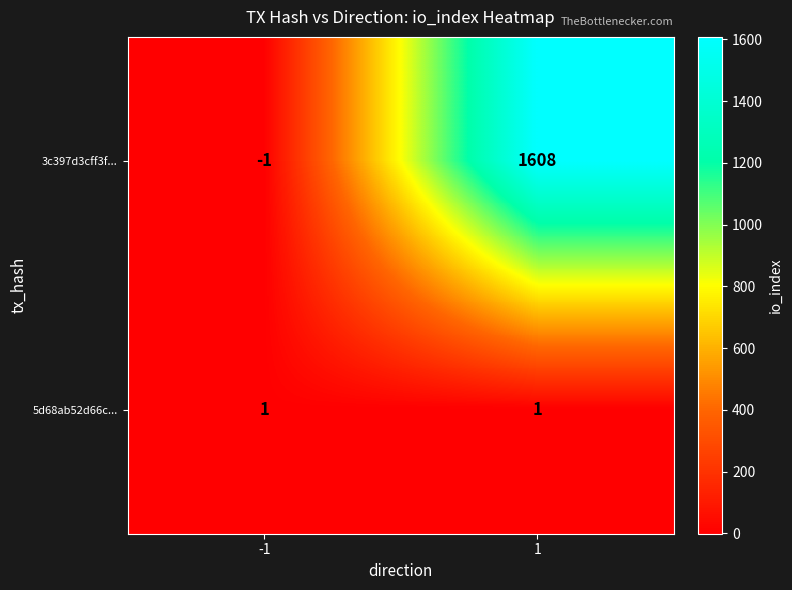

What is the difference between the 3c397d3cff3f... values at -1 and 1?

1609